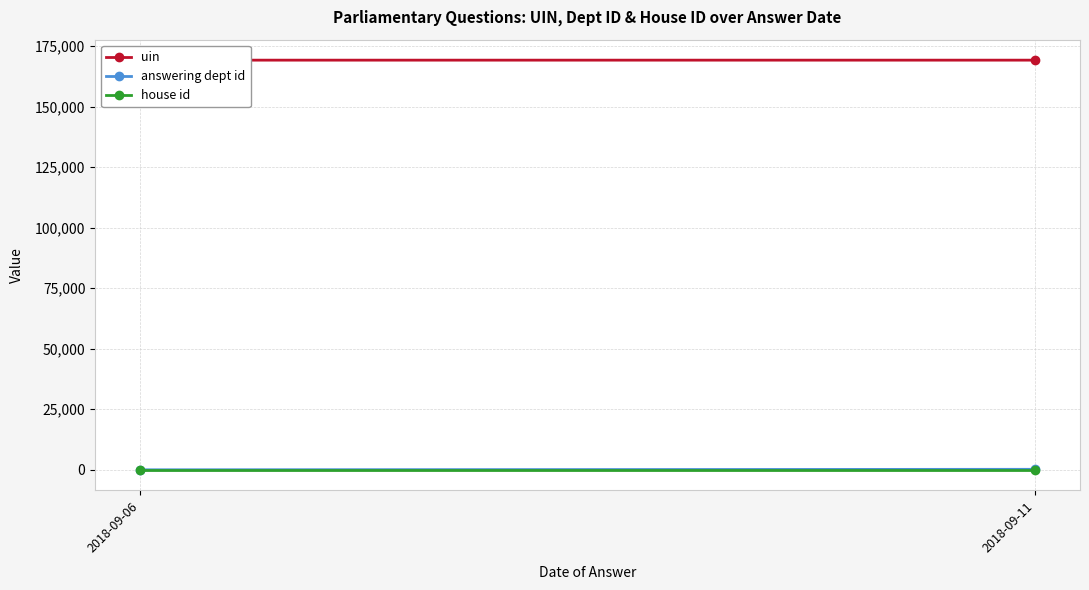

Is it true that house id equals 2 at 2018-09-06?

False